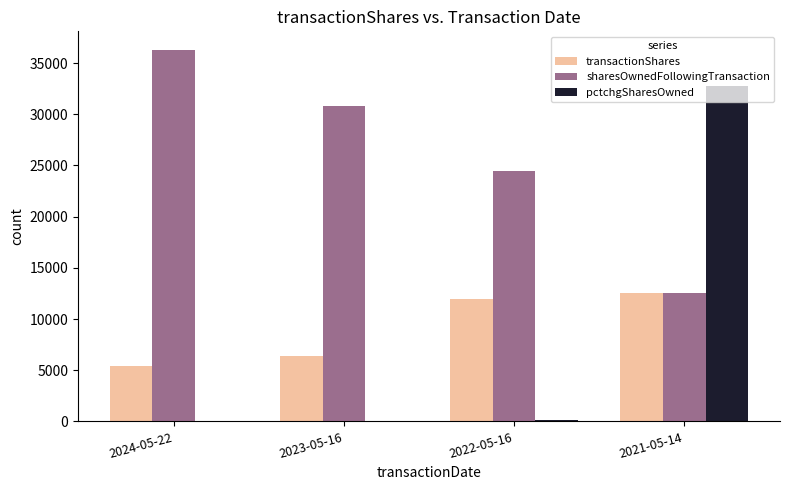

At which label is transactionShares closest to 8976?

2023-05-16